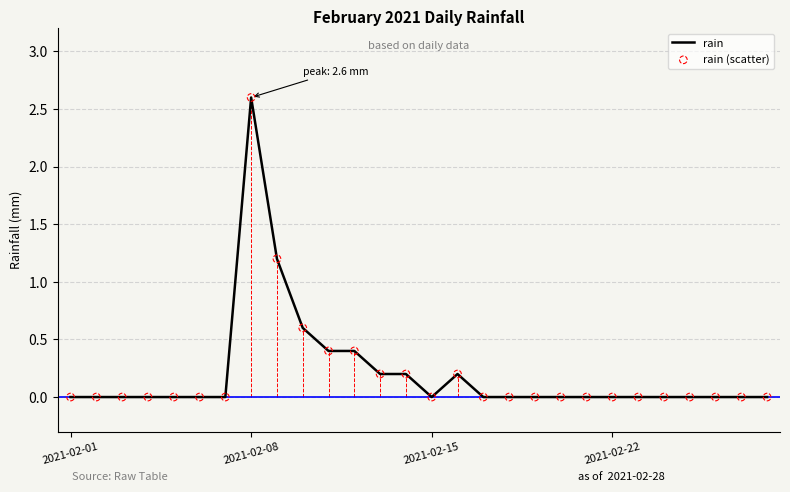

What is the difference between the maximum and minimum values?

2.6